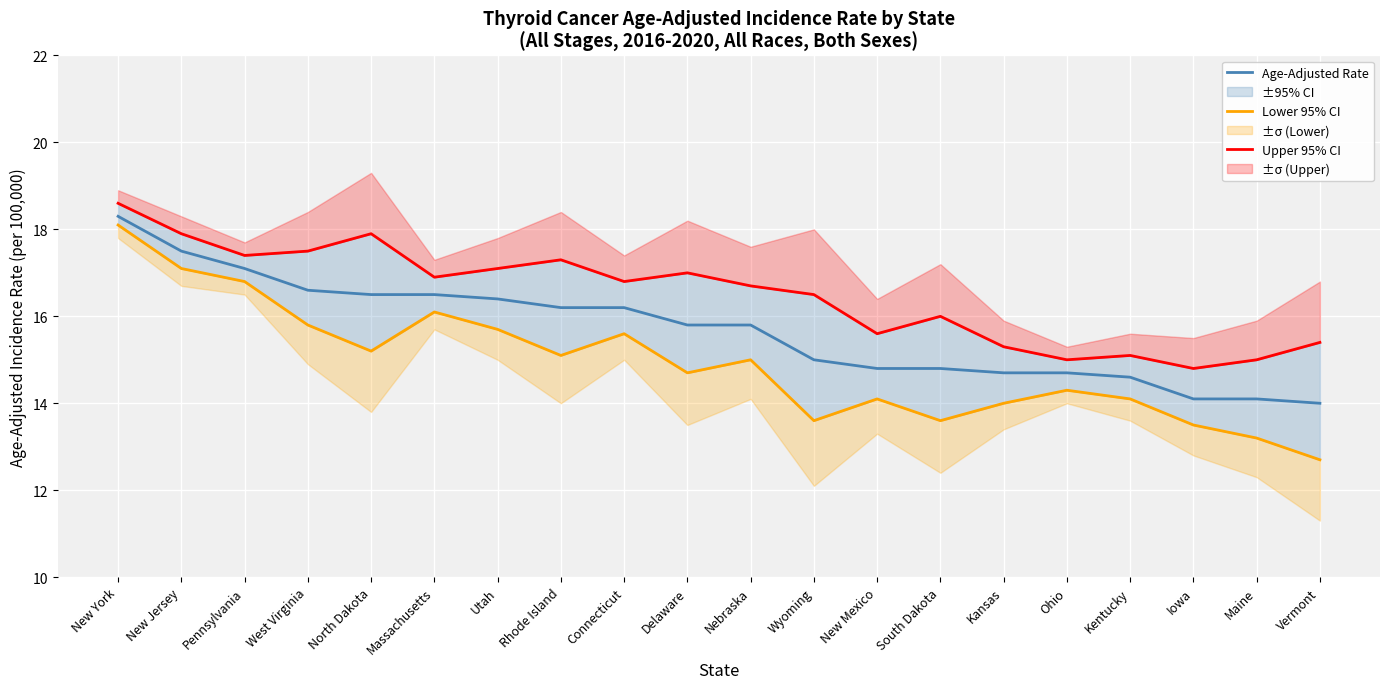

True or false: Upper 95% CI and Age-Adjusted Rate intersect in this chart.

False